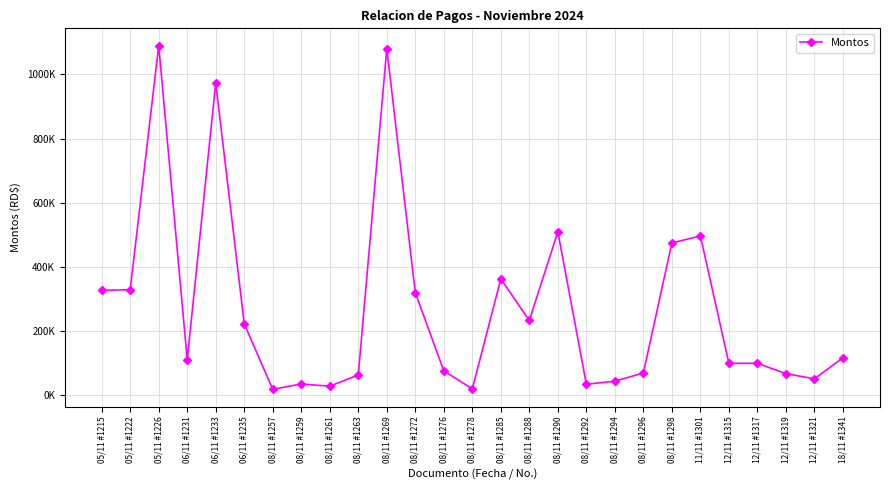

Does the chart display data point markers on the line(s)?

Yes